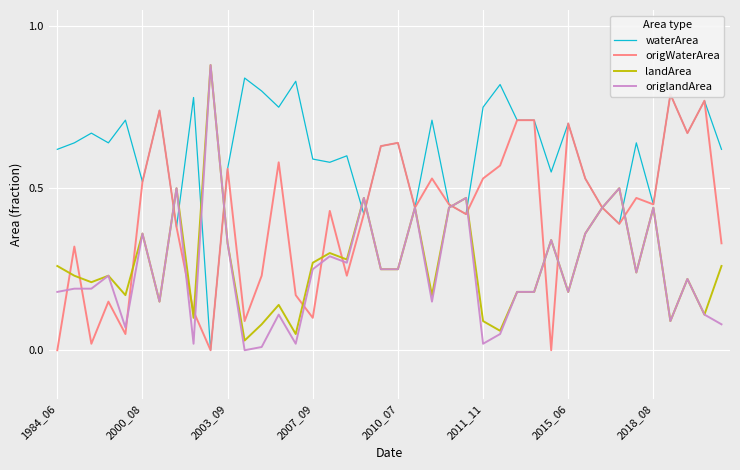

What is the approximate value of landArea at 12?

0.1